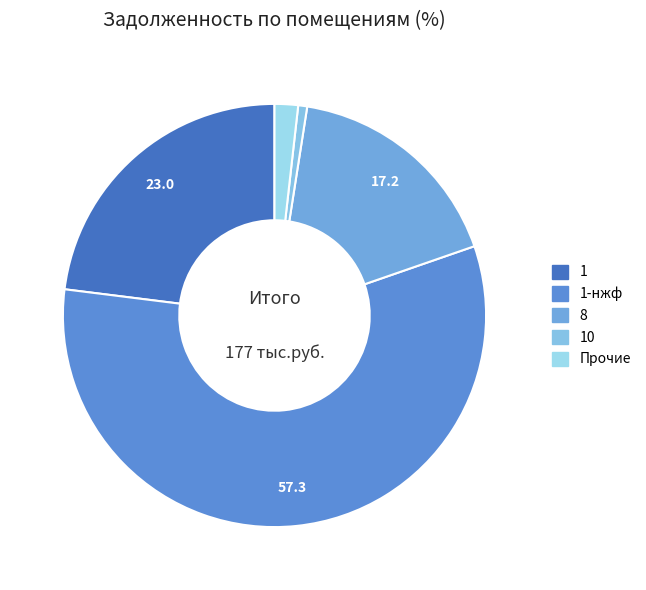

How many segments does this pie chart have?

5